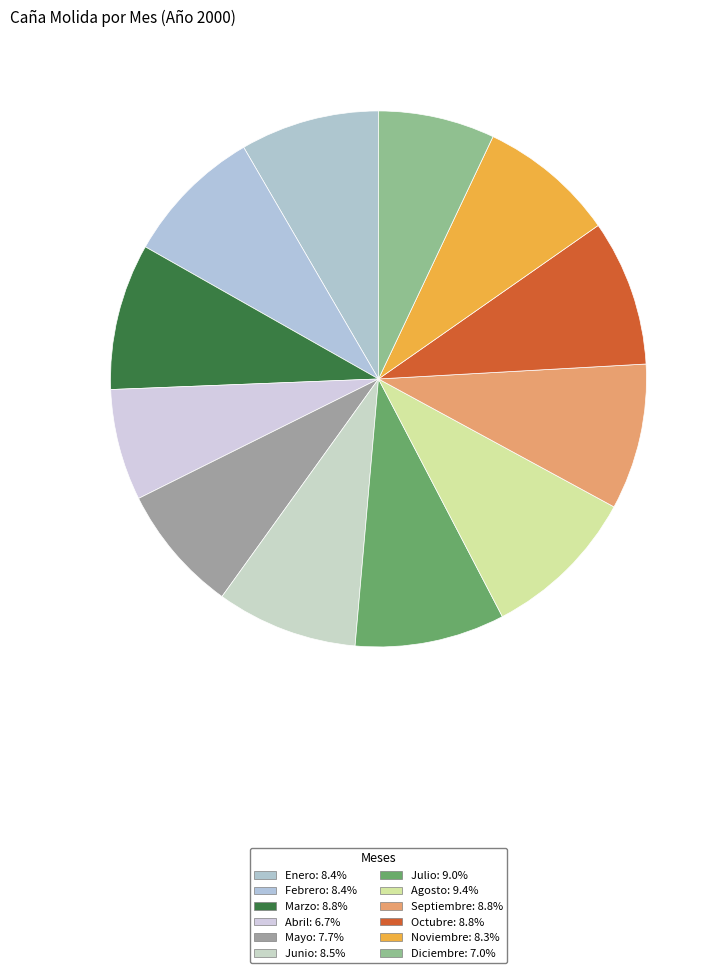

To the nearest percent, what portion does Junio represent?

9%